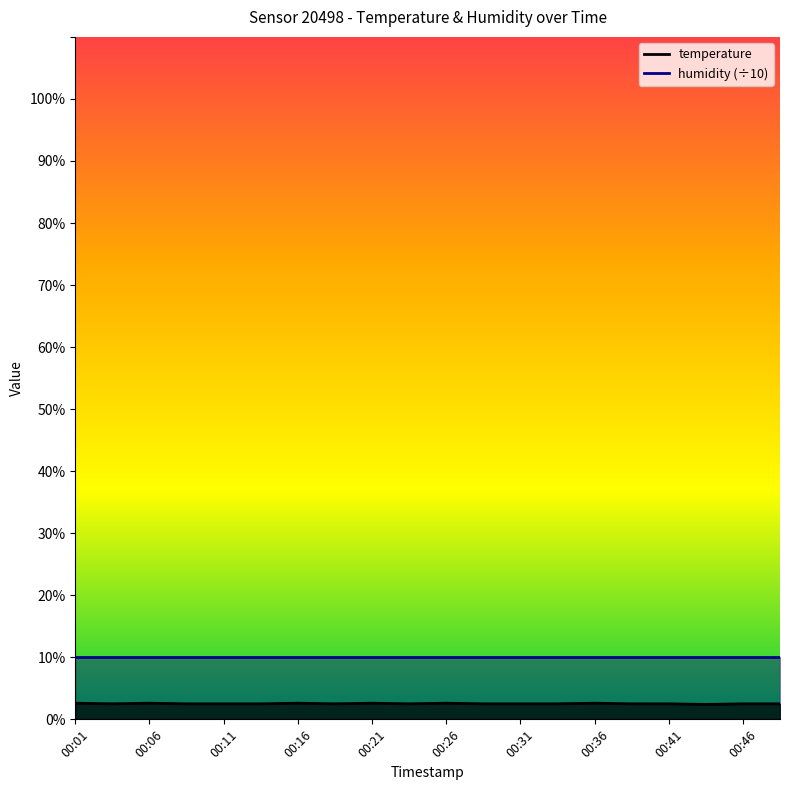

True or false: the data shows 4.4 at 00:36.

False